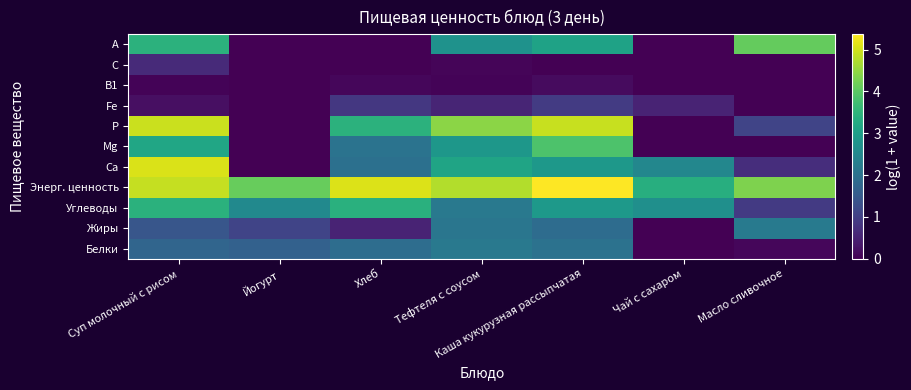

Reading right to left, list all the values displayed in this chart.

Белки: Масло сливочное=0.1	Чай с сахаром=0.0	Каша кукурузная рассыпчатая=2.0	Тефтеля с соусом=2.2	Хлеб=1.9	Йогурт=1.7	Суп молочный с рисом=1.8
Жиры: Масло сливочное=2.2	Чай с сахаром=0.0	Каша кукурузная рассыпчатая=1.9	Тефтеля с соусом=2.1	Хлеб=0.5	Йогурт=1.1	Суп молочный с рисом=1.4
Углеводы: Масло сливочное=0.9	Чай с сахаром=2.7	Каша кукурузная рассыпчатая=2.9	Тефтеля с соусом=2.2	Хлеб=3.4	Йогурт=2.6	Суп молочный с рисом=3.4
Энерг. ценность: Масло сливочное=4.3	Чай с сахаром=3.4	Каша кукурузная рассыпчатая=5.4	Тефтеля с соусом=4.7	Хлеб=5.1	Йогурт=4.1	Суп молочный с рисом=4.9
Ca: Масло сливочное=0.7	Чай с сахаром=2.5	Каша кукурузная рассыпчатая=2.9	Тефтеля с соусом=3.1	Хлеб=2.0	Йогурт=0.0	Суп молочный с рисом=5.1
Mg: Масло сливочное=0.0	Чай с сахаром=0.0	Каша кукурузная рассыпчатая=3.9	Тефтеля с соусом=2.8	Хлеб=2.0	Йогурт=0.0	Суп молочный с рисом=3.2
P: Масло сливочное=1.1	Чай с сахаром=0.0	Каша кукурузная рассыпчатая=4.9	Тефтеля с соусом=4.4	Хлеб=3.4	Йогурт=0.0	Суп молочный с рисом=4.9
Fe: Масло сливочное=0.0	Чай с сахаром=0.5	Каша кукурузная рассыпчатая=0.9	Тефтеля с соусом=0.6	Хлеб=0.9	Йогурт=0.0	Суп молочный с рисом=0.2
B1: Масло сливочное=0.0	Чай с сахаром=0.0	Каша кукурузная рассыпчатая=0.2	Тефтеля с соусом=0.0	Хлеб=0.1	Йогурт=0.0	Суп молочный с рисом=0.1
C: Масло сливочное=0.0	Чай с сахаром=0.0	Каша кукурузная рассыпчатая=0.0	Тефтеля с соусом=0.1	Хлеб=0.0	Йогурт=0.0	Суп молочный с рисом=0.6
A: Масло сливочное=4.1	Чай с сахаром=0.0	Каша кукурузная рассыпчатая=3.1	Тефтеля с соусом=2.7	Хлеб=0.0	Йогурт=0.0	Суп молочный с рисом=3.5